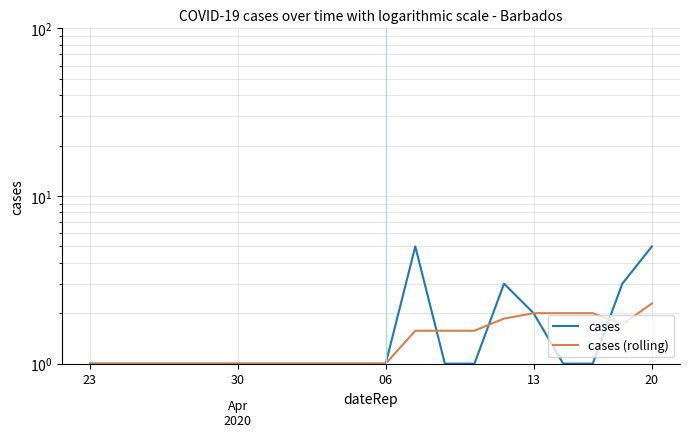

True or false: cases has more than 0 points higher than both neighbors.

True